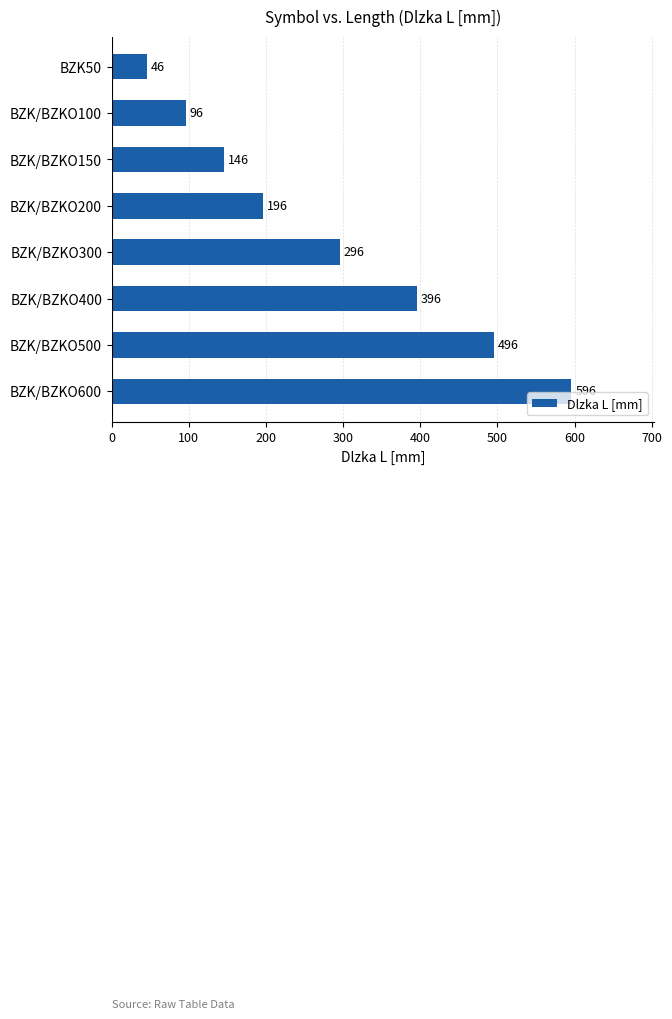

How many values are below 296?

4